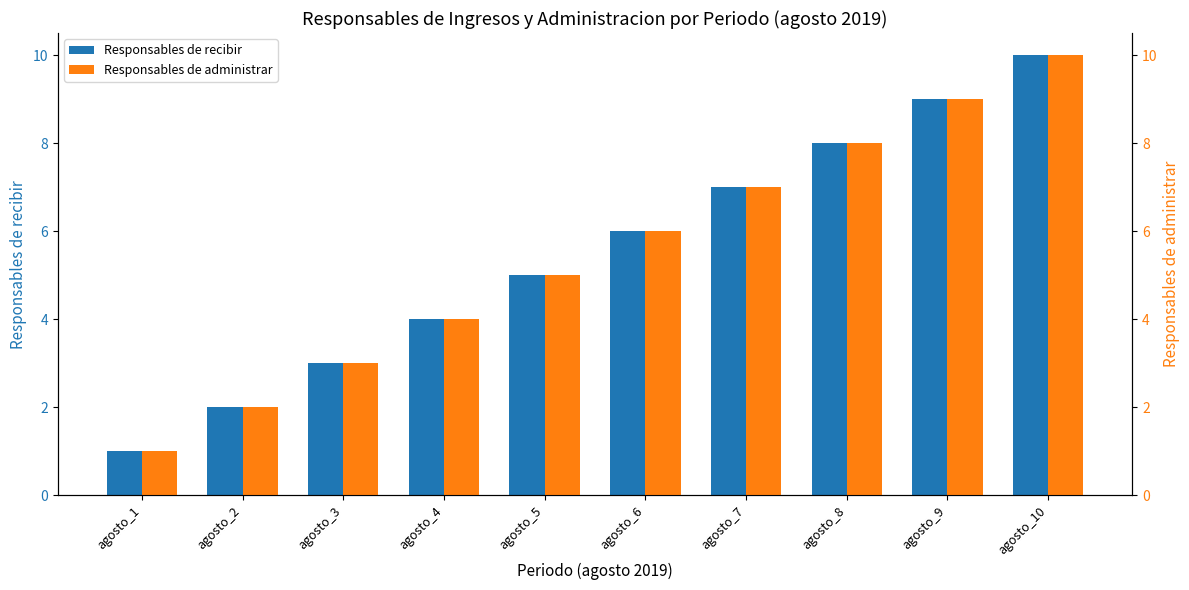

The value of Responsables de administrar at agosto_7 is 3. True or false?

False